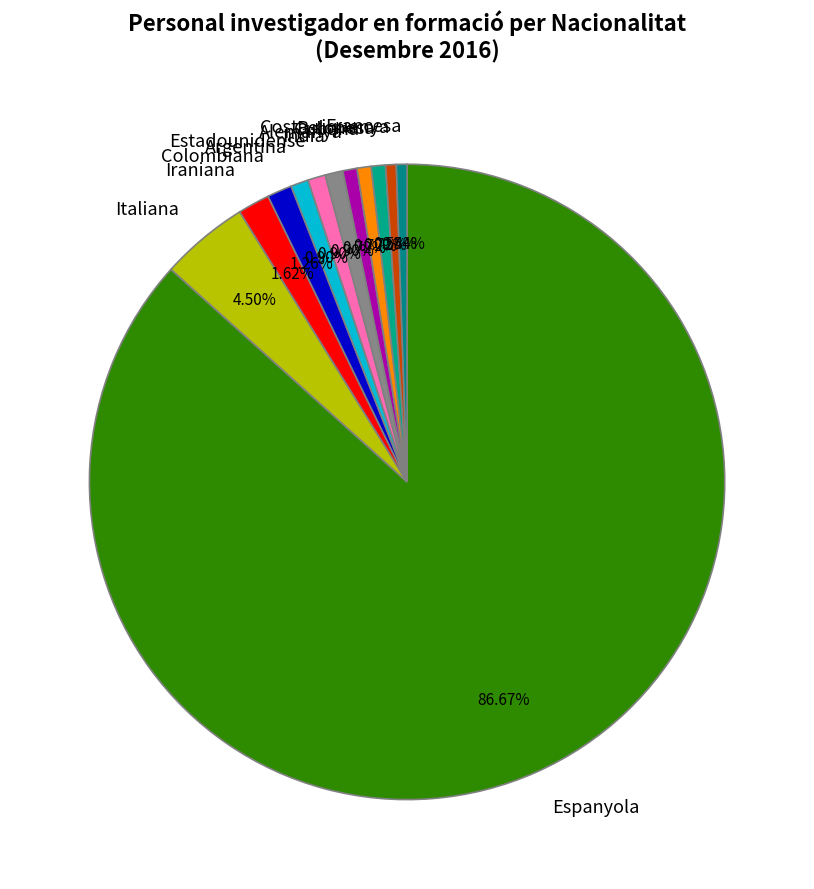

What is the largest slice in the pie chart?

Espanyola